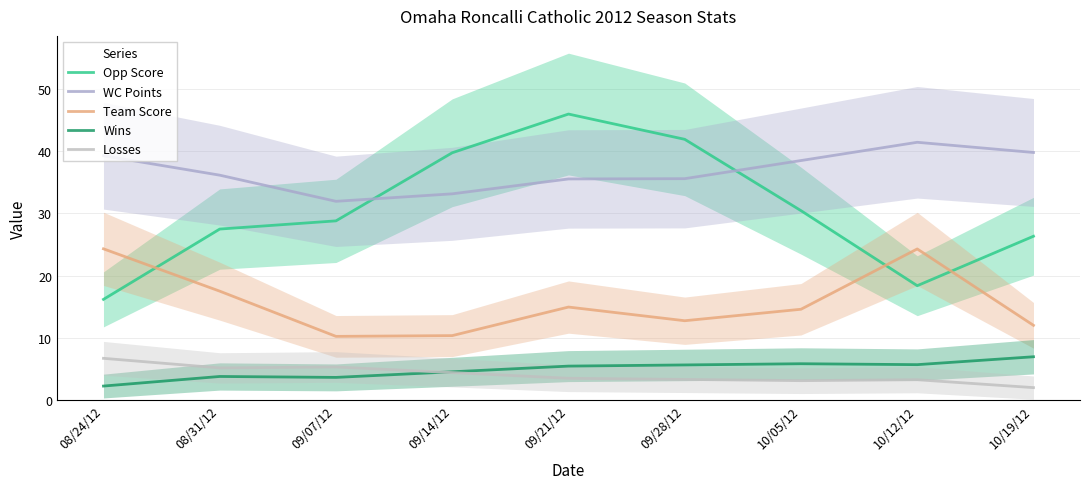

Where is the first local maximum for Team Score?

09/21/12